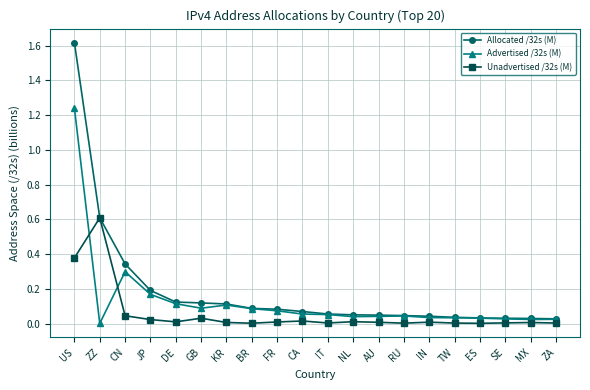

The value of Allocated /32s (M) at ZZ is 0.9. True or false?

False